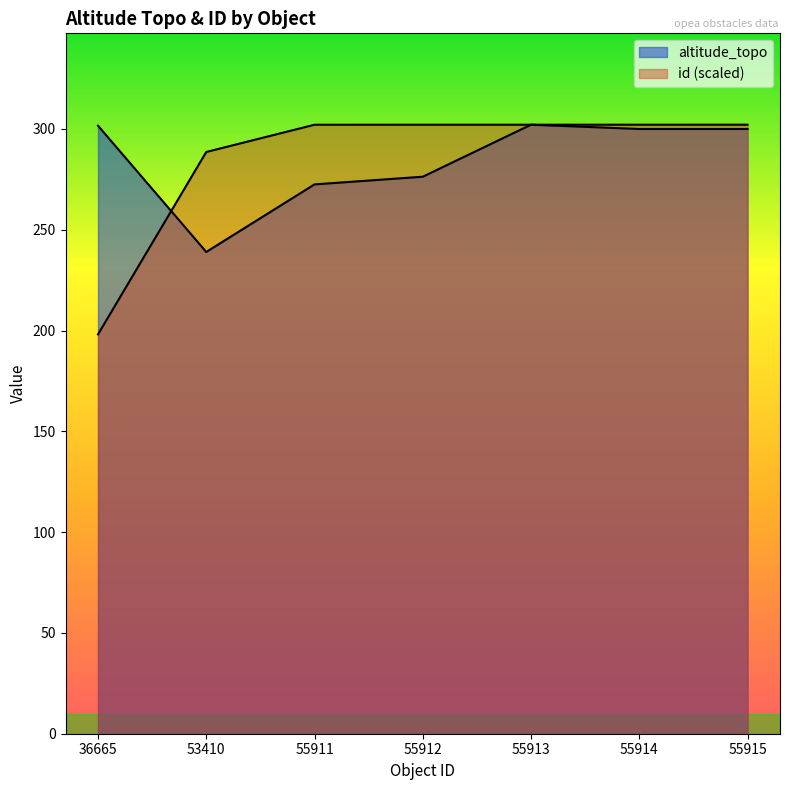

List the series in order of their overall mean, highest first.

id, altitude_topo